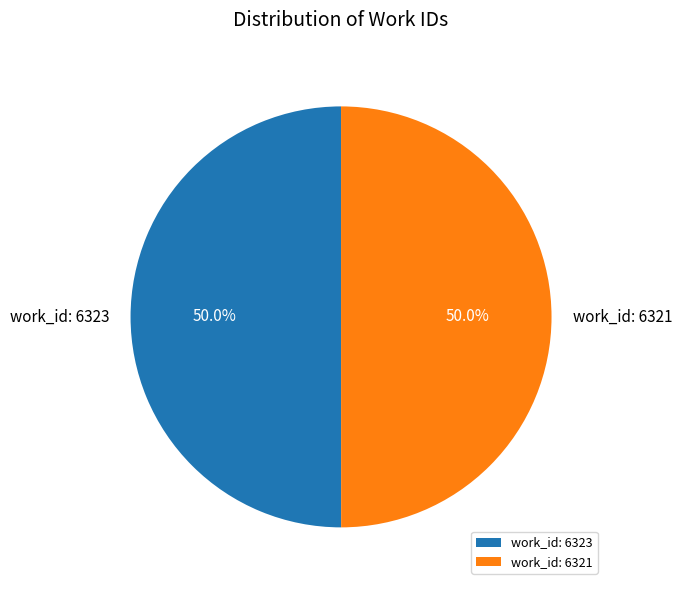

Approximately how many times larger is the value at work_id: 6323 compared to work_id: 6321?

1.0